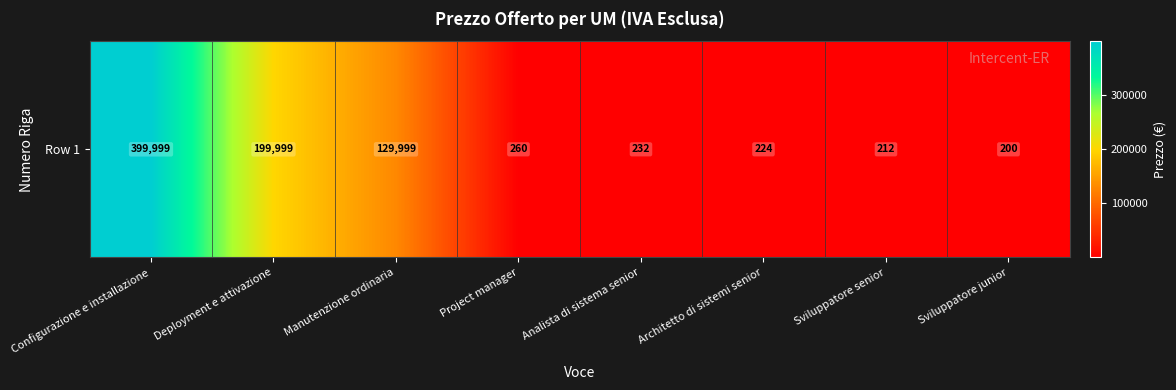

Rank the categories by value from lowest to highest.

Sviluppatore junior, Sviluppatore senior, Architetto di sistemi senior, Analista di sistema senior, Project manager, Manutenzione ordinaria, Deployment e attivazione, Configurazione e installazione